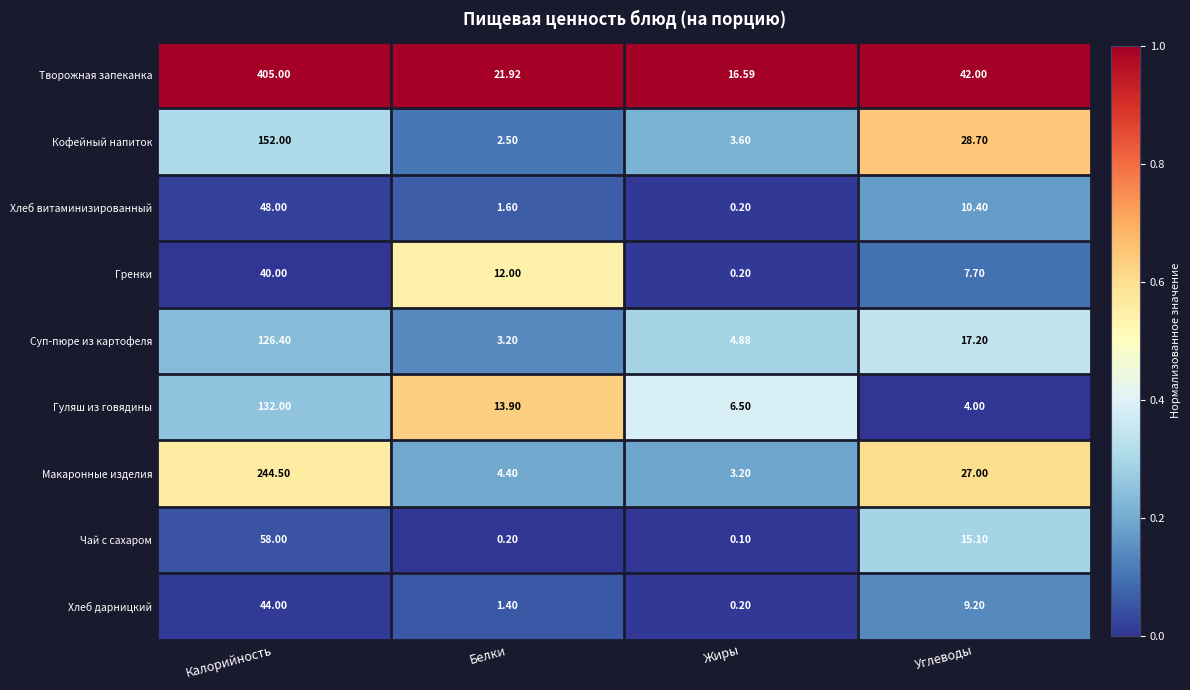

Which series has the largest range (max minus min)?

Творожная запеканка